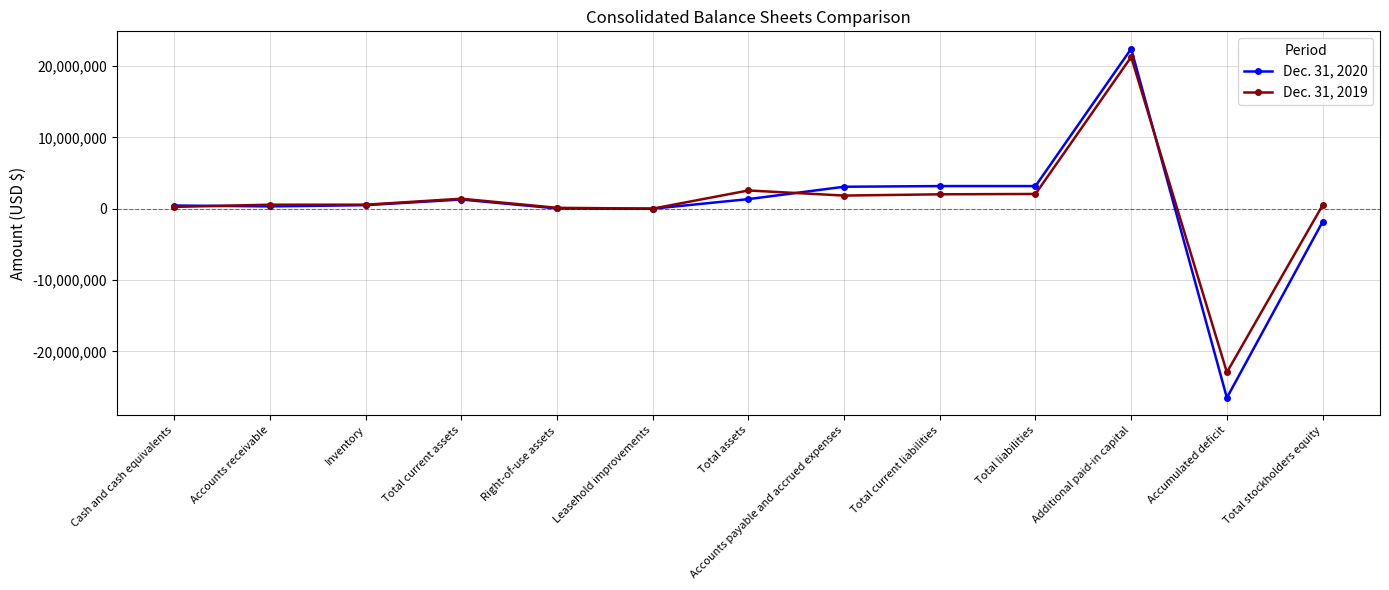

What is the label of the 12th point from the left?

Accumulated deficit